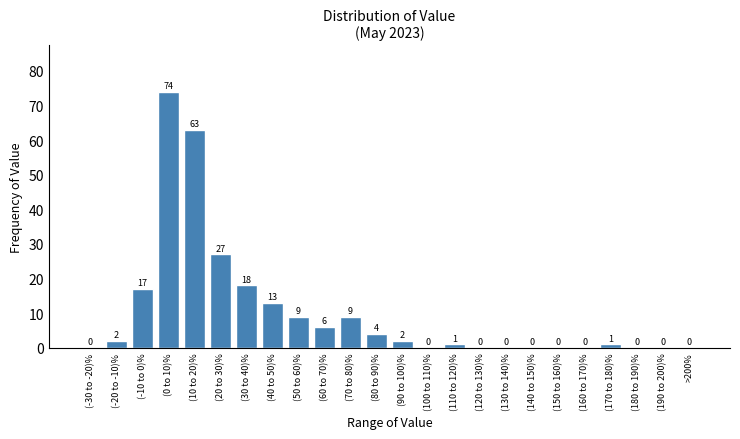

Reading left to right, transcribe all the data shown in this chart.

(-30 to -20)%=0	(-20 to -10)%=2	(-10 to 0)%=17	(0 to 10)%=74	(10 to 20)%=63	(20 to 30)%=27	(30 to 40)%=18	(40 to 50)%=13	(50 to 60)%=9	(60 to 70)%=6	(70 to 80)%=9	(80 to 90)%=4	(90 to 100)%=2	(100 to 110)%=0	(110 to 120)%=1	(120 to 130)%=0	(130 to 140)%=0	(140 to 150)%=0	(150 to 160)%=0	(160 to 170)%=0	(170 to 180)%=1	(180 to 190)%=0	(190 to 200)%=0	>200%=0